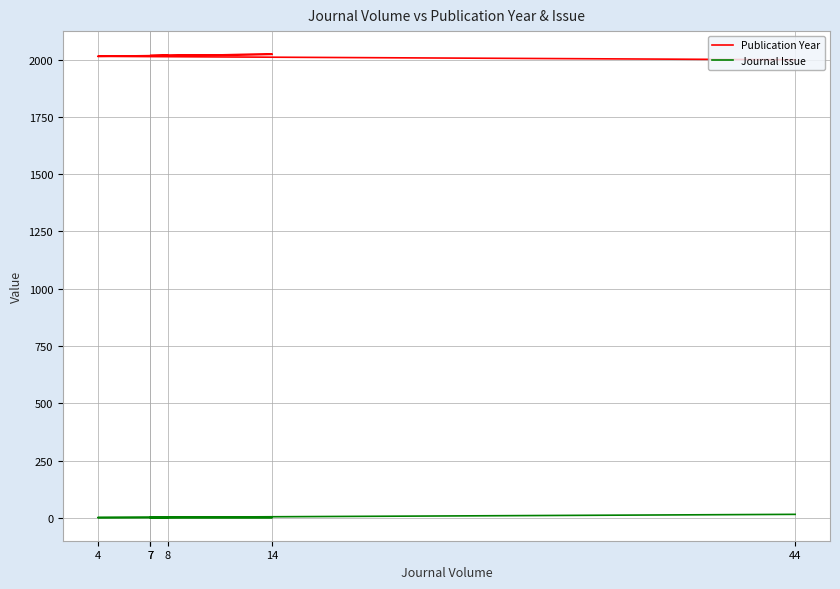

At which label is Publication Year closest to 2011?

4